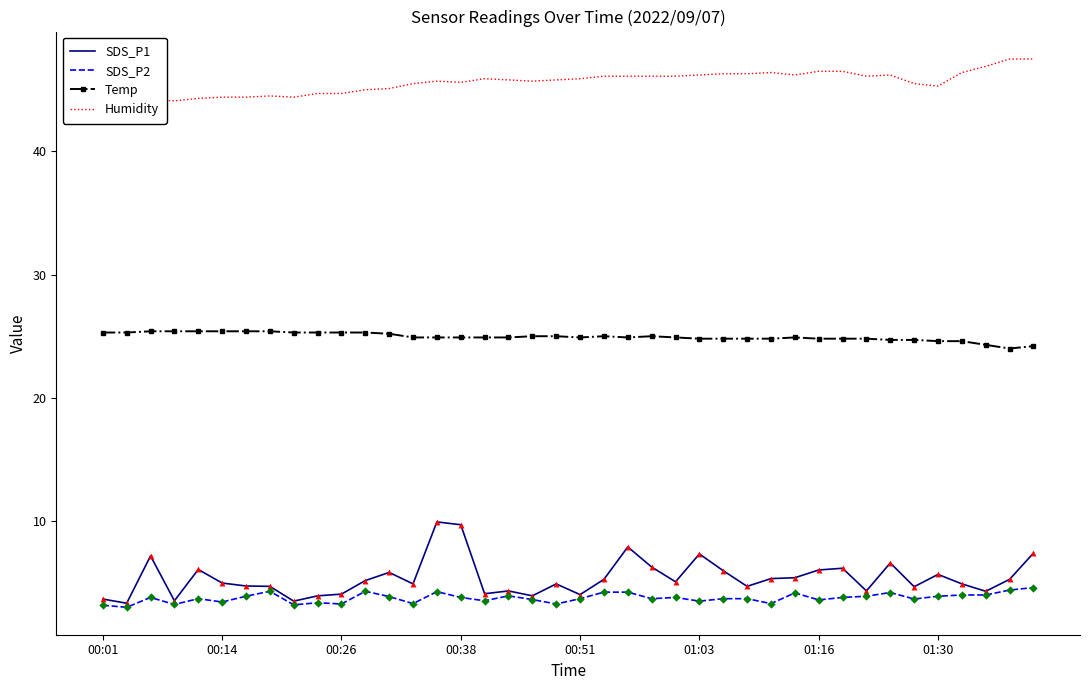

Which series has the largest total across all categories?

Humidity